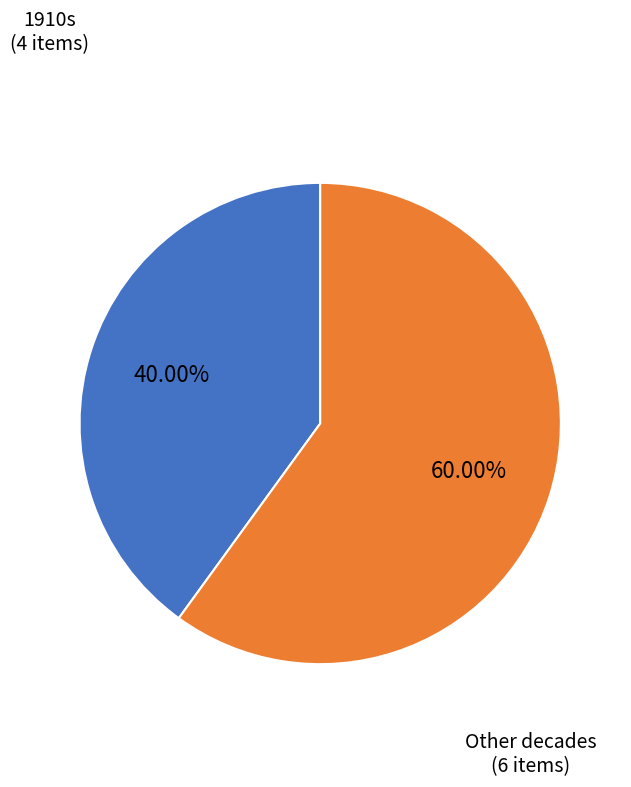

Is there a majority slice in this chart?

Yes